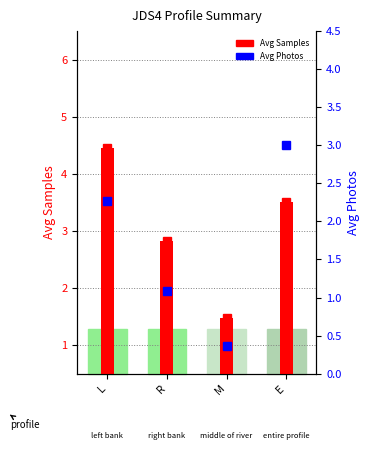

Which series changed the most between L and R?

Avg Samples